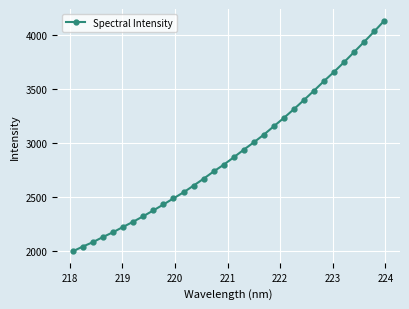

True or false: the data has more than 2 interior local peaks.

False